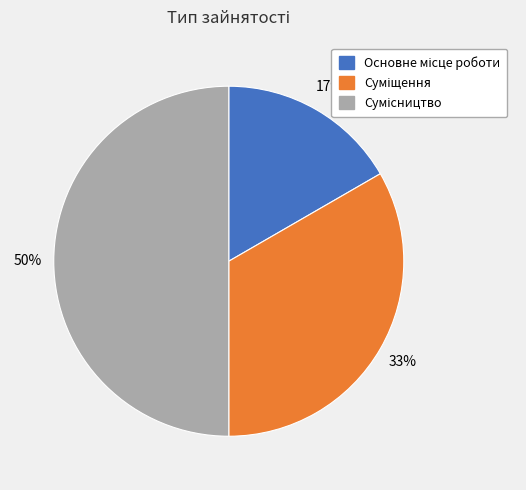

To the nearest percent, what is the average slice percentage?

33%